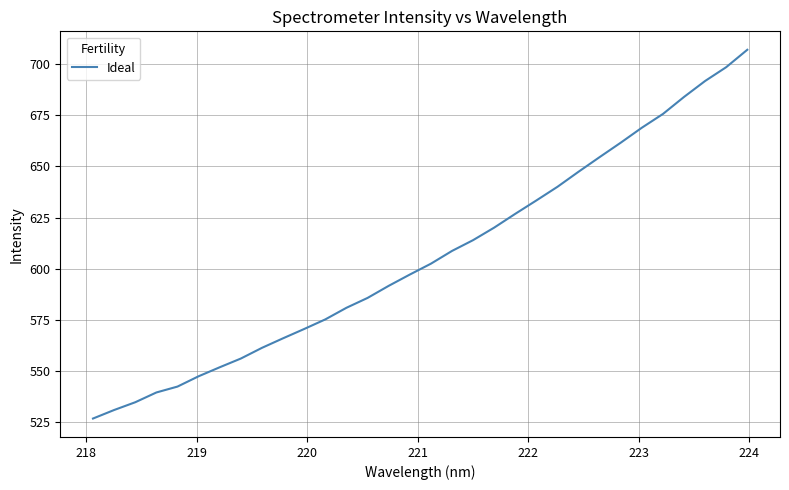

What is the maximum value shown in the chart?

707.0